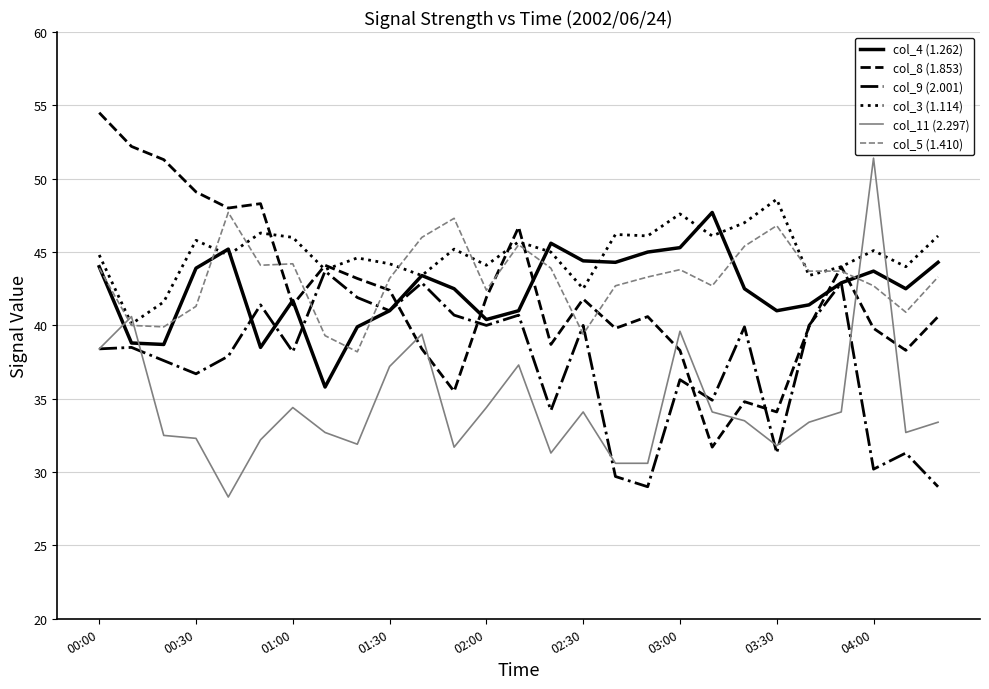

What is the average value of the col_11 (2.297) series?

34.6